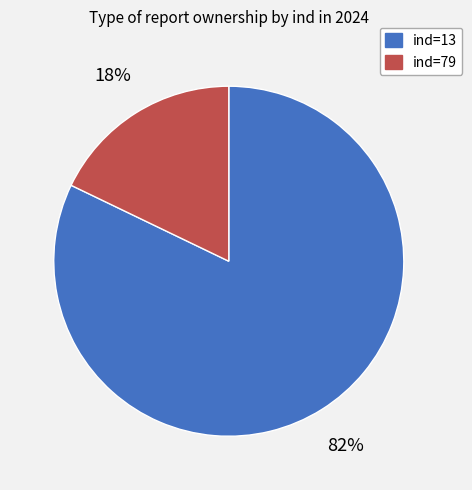

To the nearest percent, what is the average slice percentage?

50%